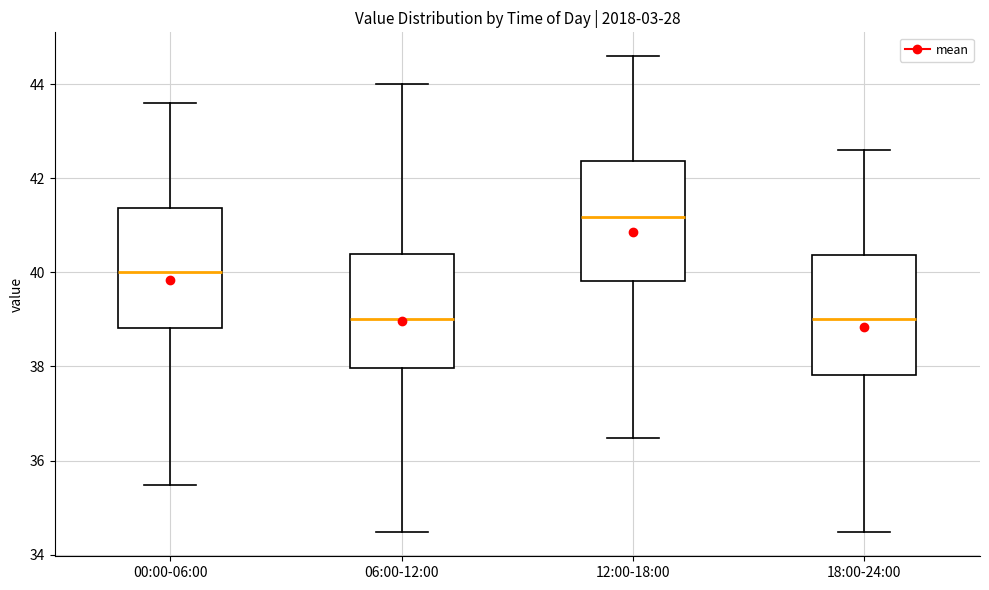

Reading left to right, transcribe this box plot: for each box, give where its median line is, the range the box spans, and where its two whiskers end, as read against the y-axis. The values are not printed on the chart, so give them approximately, as read against the axis.

00:00-06:00: median 40.0, box 38.8 to 41.4, whiskers 35.4 to 43.6
06:00-12:00: median 39.0, box 38.0 to 40.4, whiskers 34.4 to 44.0
12:00-18:00: median 41.2, box 39.8 to 42.4, whiskers 36.4 to 44.6
18:00-24:00: median 39.0, box 37.8 to 40.4, whiskers 34.4 to 42.6